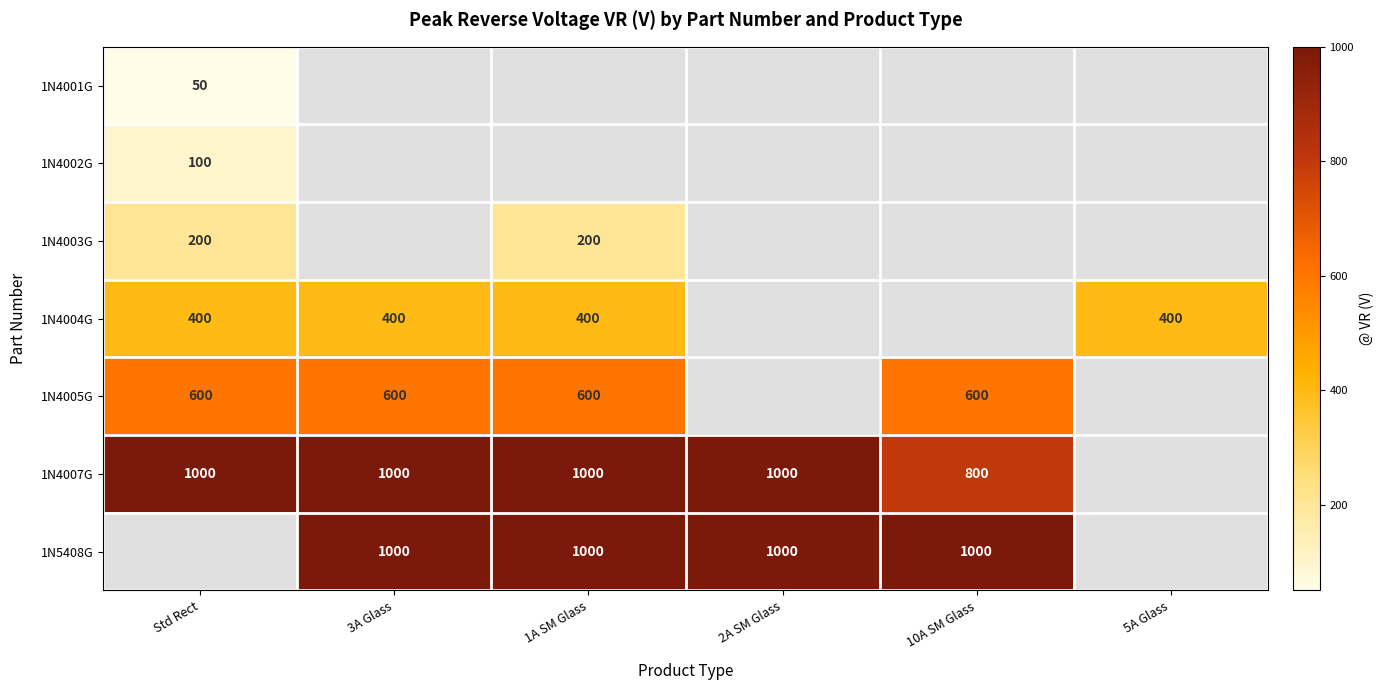

True or false: 1N5408G has a value of 664 at 2A SM Glass.

False